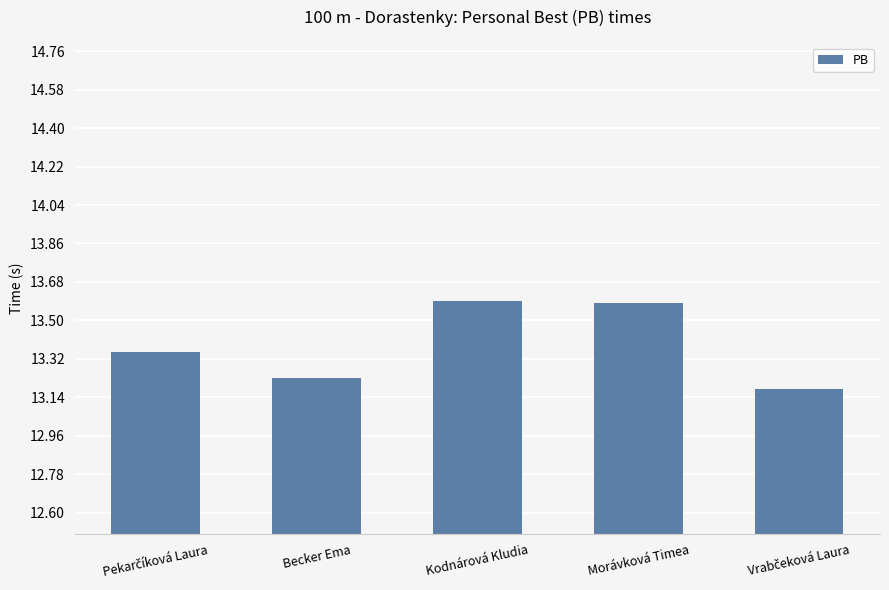

What is the greatest value displayed?

13.6